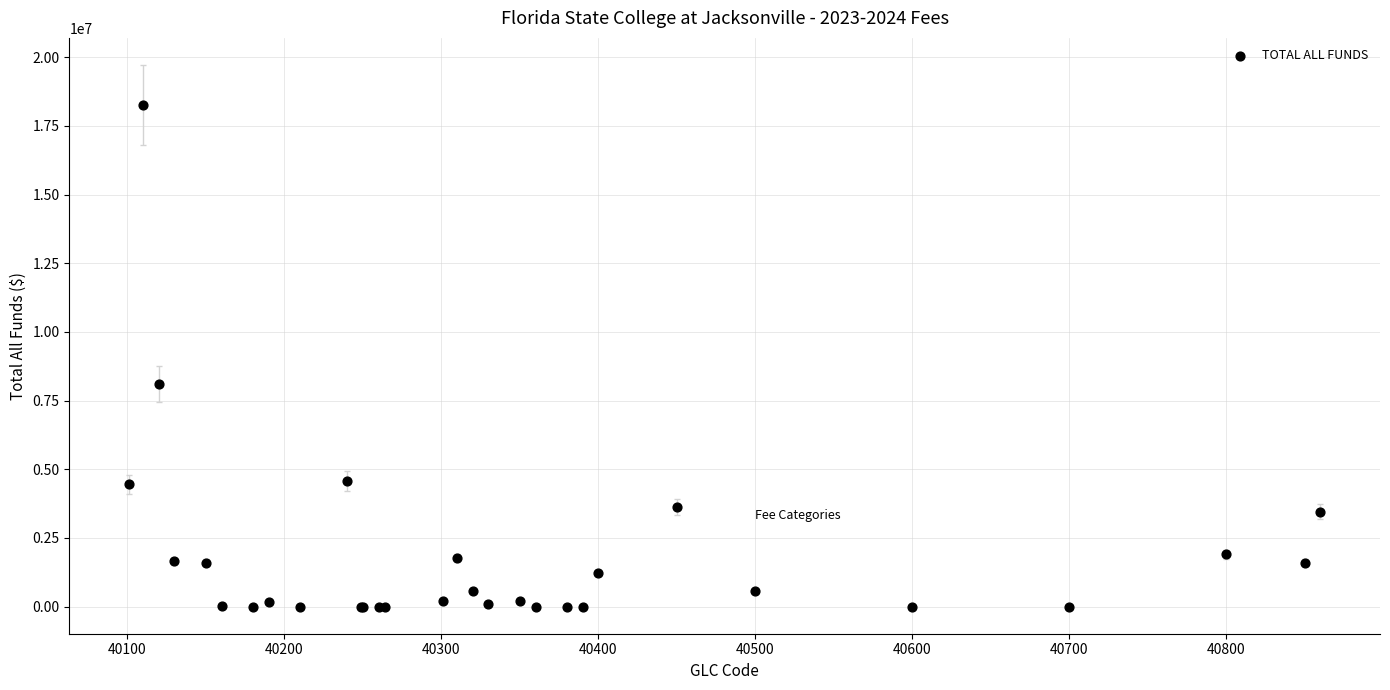

What Y value in the scatter plot is closest to 9128005?

8095910.1